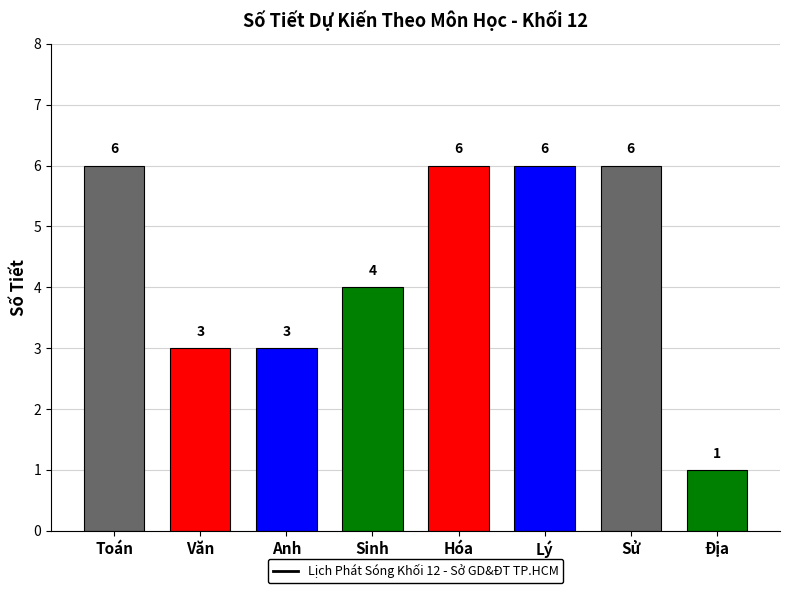

Which category has the highest value across all series?

Toán